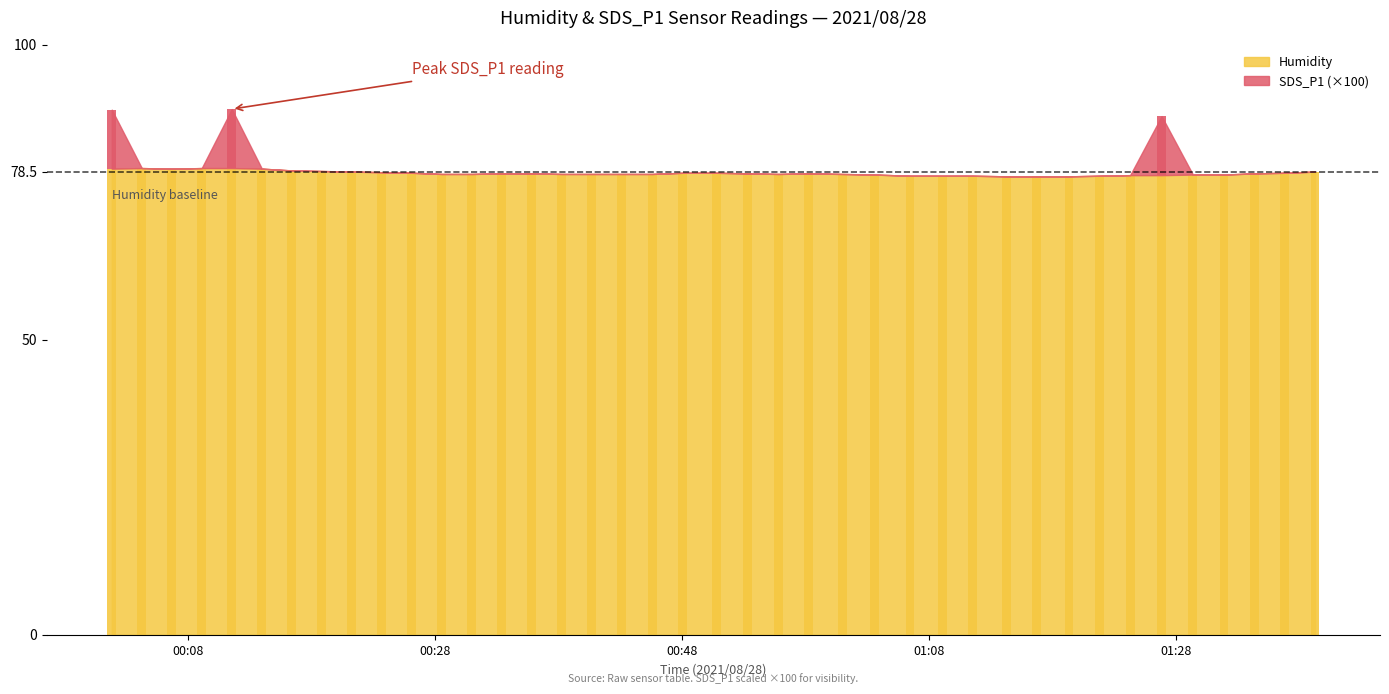

What is the minimum value shown in the chart?

77.7